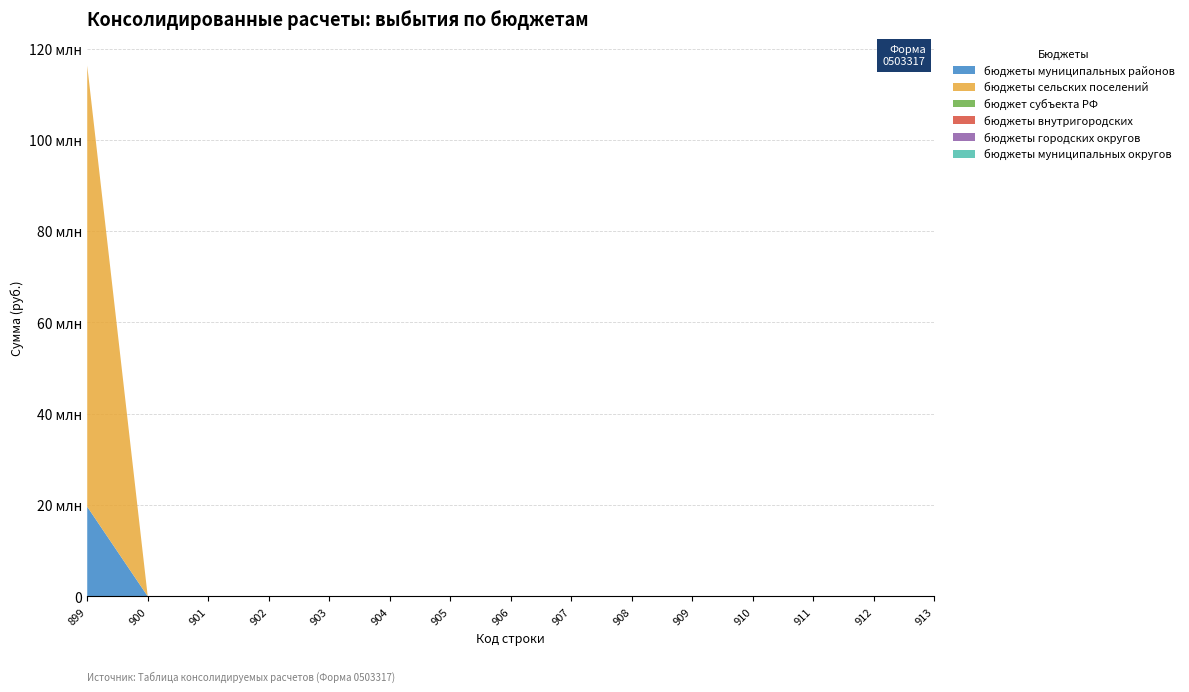

Reading left to right, transcribe all the data shown in this chart.

бюджеты муниципальных районов: 899=19625760.0	900=0.0	901=0.0	902=0.0	903=0.0	904=0.0	905=0.0	906=0.0	907=0.0	908=0.0	909=0.0	910=0.0	911=0.0	912=0.0	913=0.0
бюджеты сельских поселений: 899=96639694.8	900=0.0	901=0.0	902=0.0	903=0.0	904=0.0	905=0.0	906=0.0	907=0.0	908=0.0	909=0.0	910=0.0	911=0.0	912=0.0	913=0.0
бюджет субъекта РФ: 899=0.0	900=0.0	901=0.0	902=0.0	903=0.0	904=0.0	905=0.0	906=0.0	907=0.0	908=0.0	909=0.0	910=0.0	911=0.0	912=0.0	913=0.0
бюджеты внутригородских: 899=0.0	900=0.0	901=0.0	902=0.0	903=0.0	904=0.0	905=0.0	906=0.0	907=0.0	908=0.0	909=0.0	910=0.0	911=0.0	912=0.0	913=0.0
бюджеты городских округов: 899=0.0	900=0.0	901=0.0	902=0.0	903=0.0	904=0.0	905=0.0	906=0.0	907=0.0	908=0.0	909=0.0	910=0.0	911=0.0	912=0.0	913=0.0
бюджеты муниципальных округов: 899=0.0	900=0.0	901=0.0	902=0.0	903=0.0	904=0.0	905=0.0	906=0.0	907=0.0	908=0.0	909=0.0	910=0.0	911=0.0	912=0.0	913=0.0